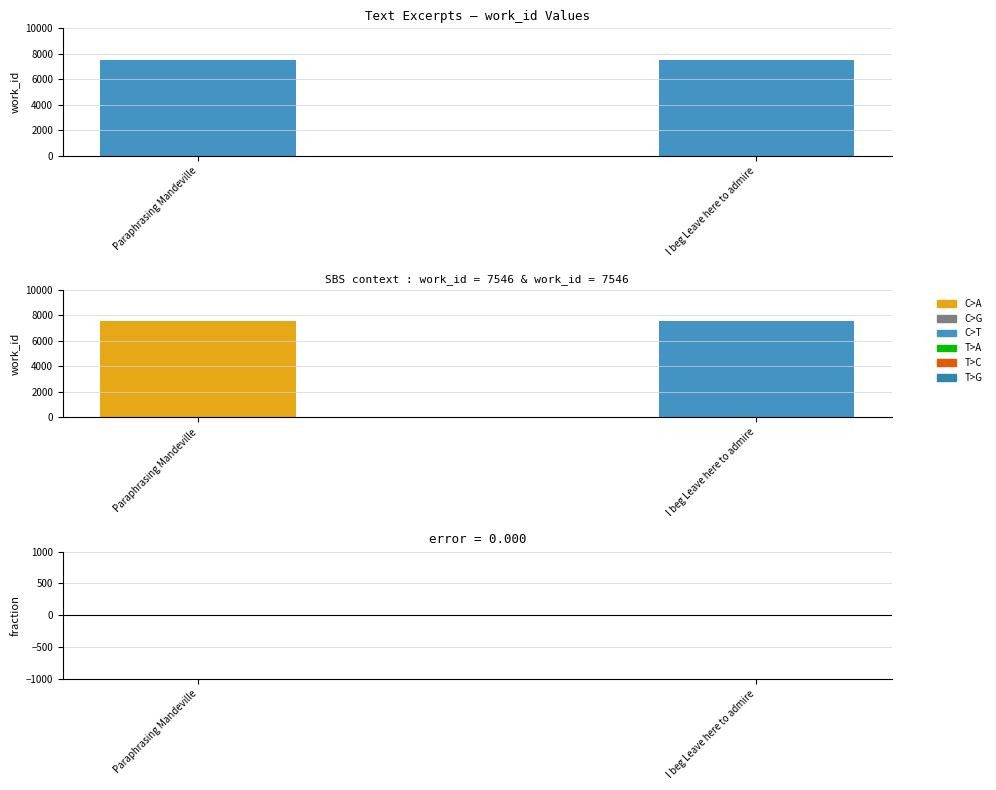

Which series changed the most between Paraphrasing Mandeville and I beg Leave here to admire?

work_id